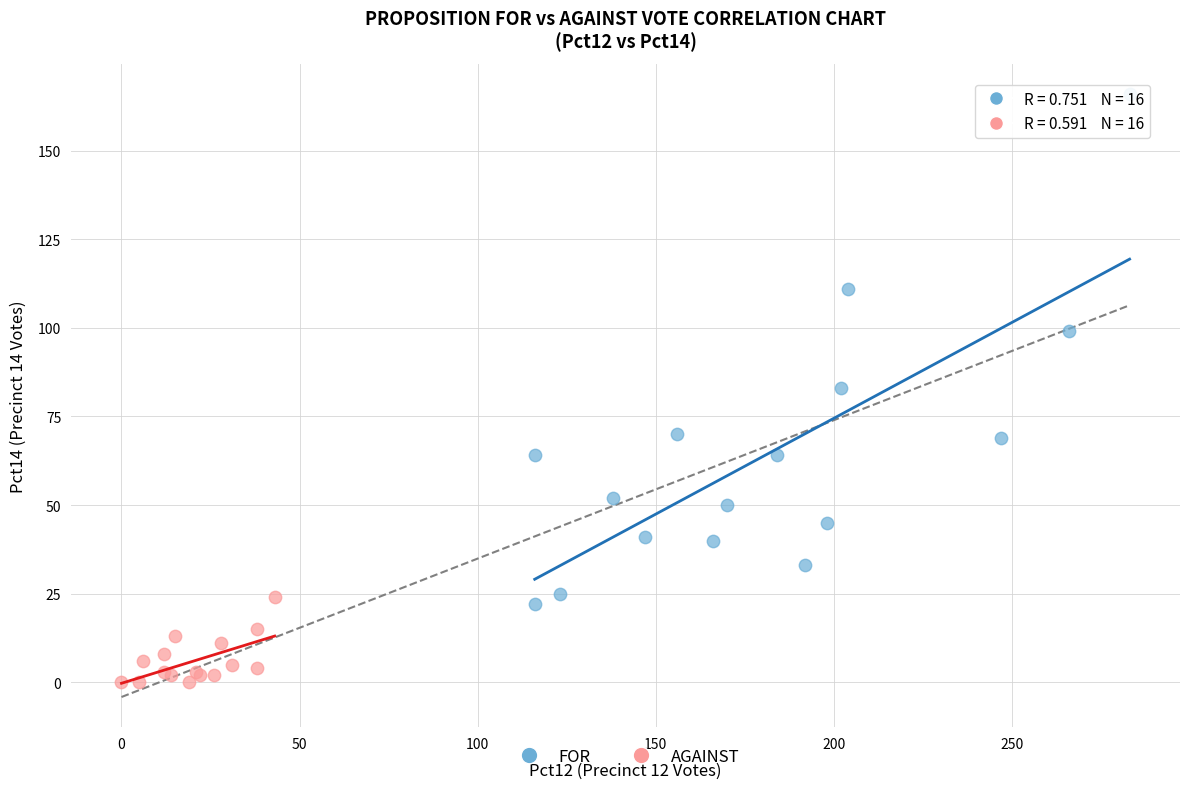

What are all the series names shown in the legend?

FOR, AGAINST